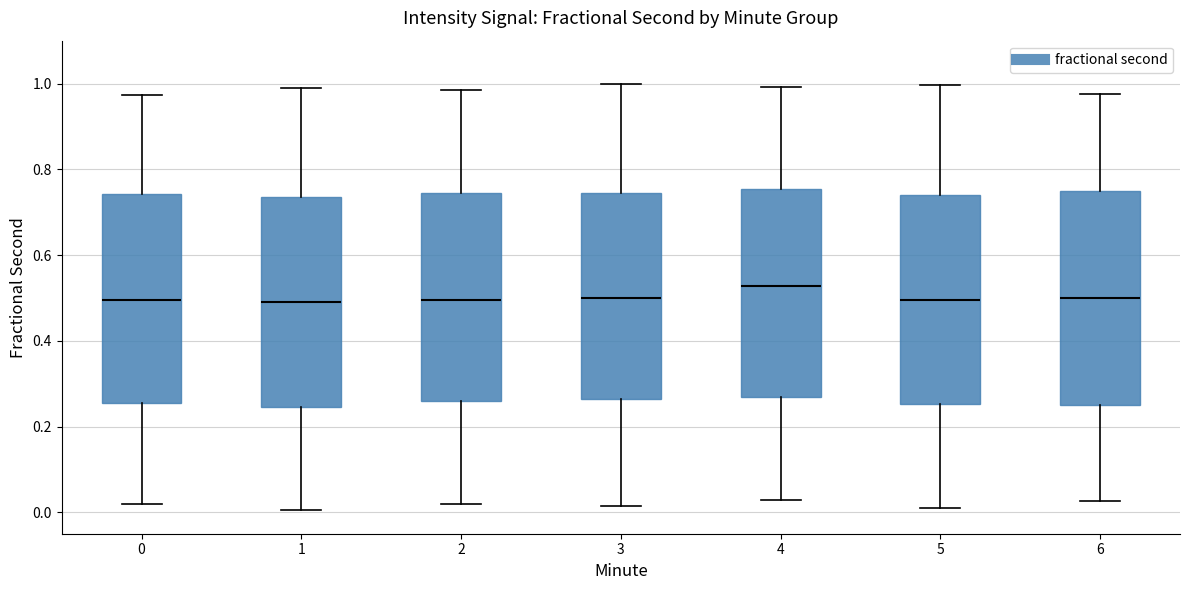

Where does the median line of the box at x = 3 sit on the y-axis? The values are not printed on the chart, so give them approximately, as read against the axis.

0.50